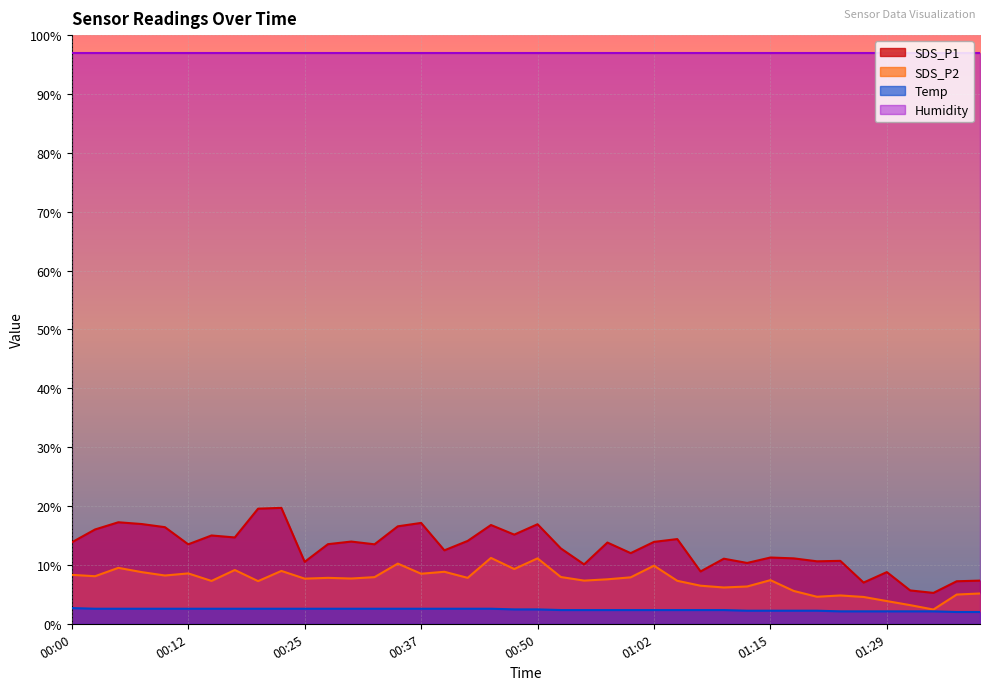

At 00:00, list the series in order from largest to smallest.

Humidity, SDS_P1, SDS_P2, Temp